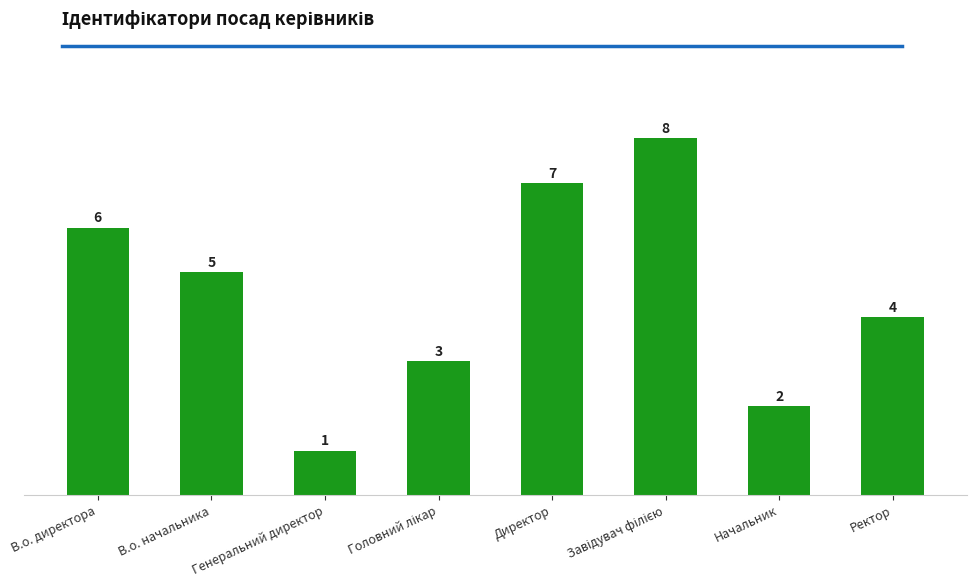

What is the maximum value shown in the chart?

8